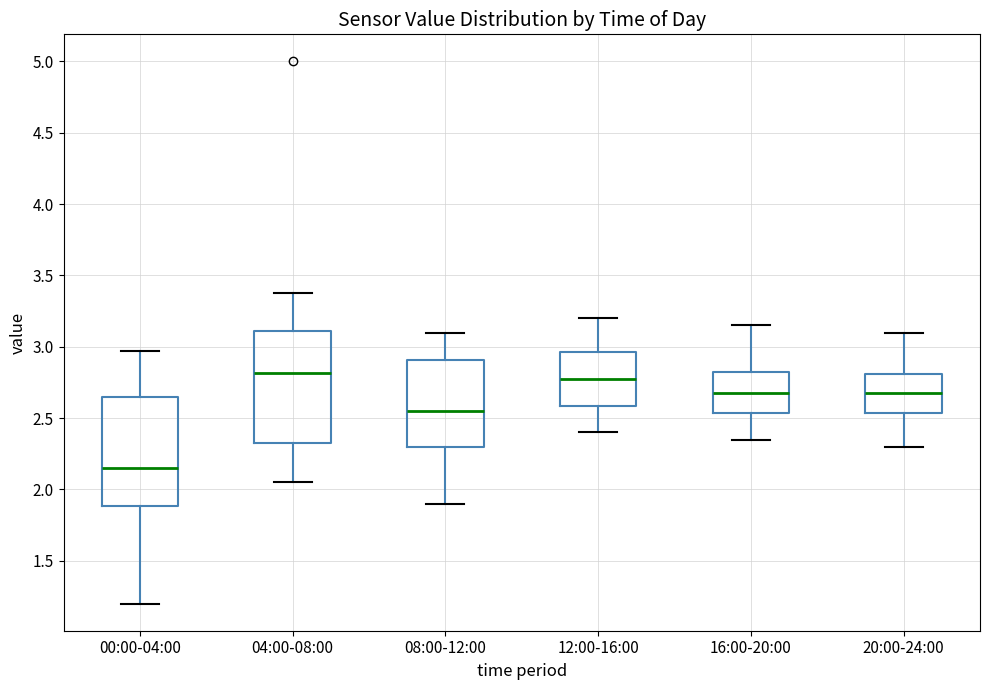

Where is the upper edge of the box for 20:00-24:00 on the y-axis? The values are not printed on the chart, so give them approximately, as read against the axis.

2.80